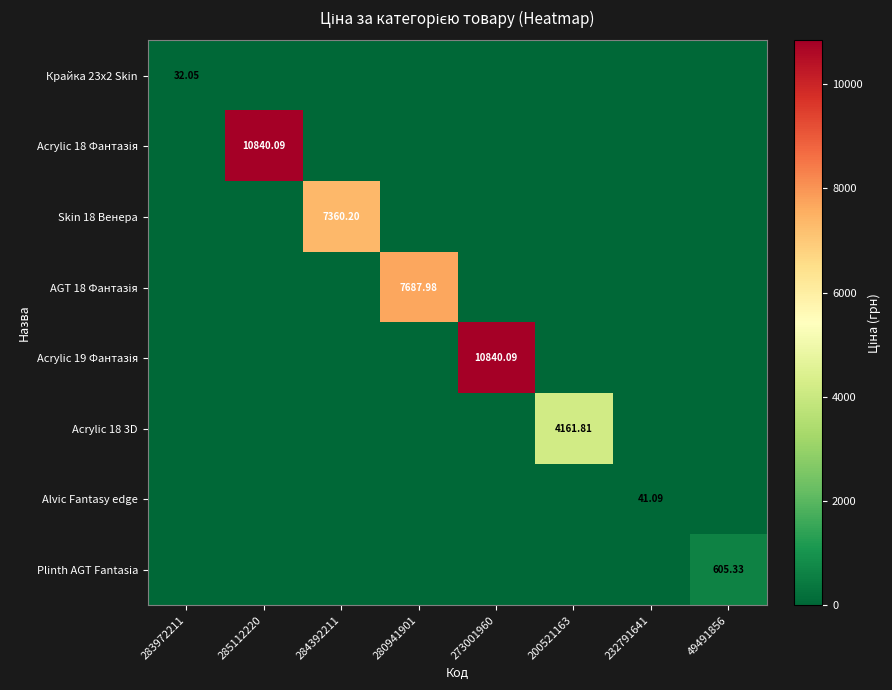

The Skin 18 Венера series shows 3449.3 at 232791641. True or false?

False